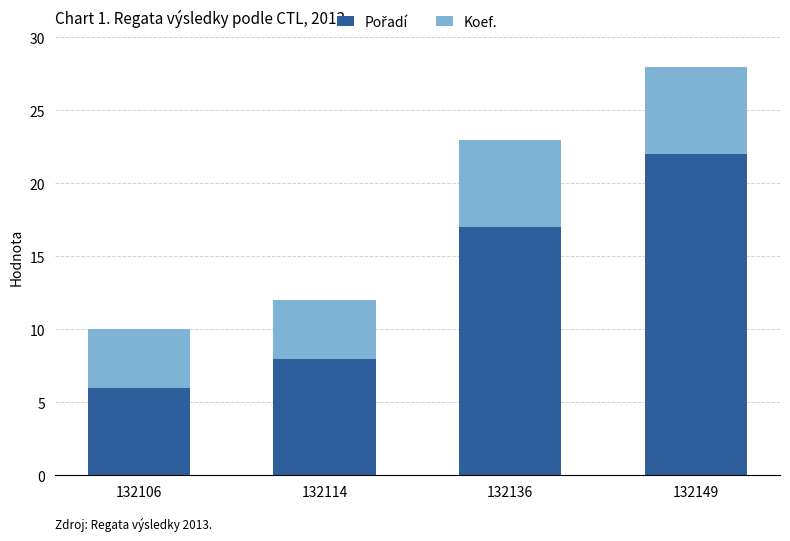

What is the total value across all series at 132149?

28